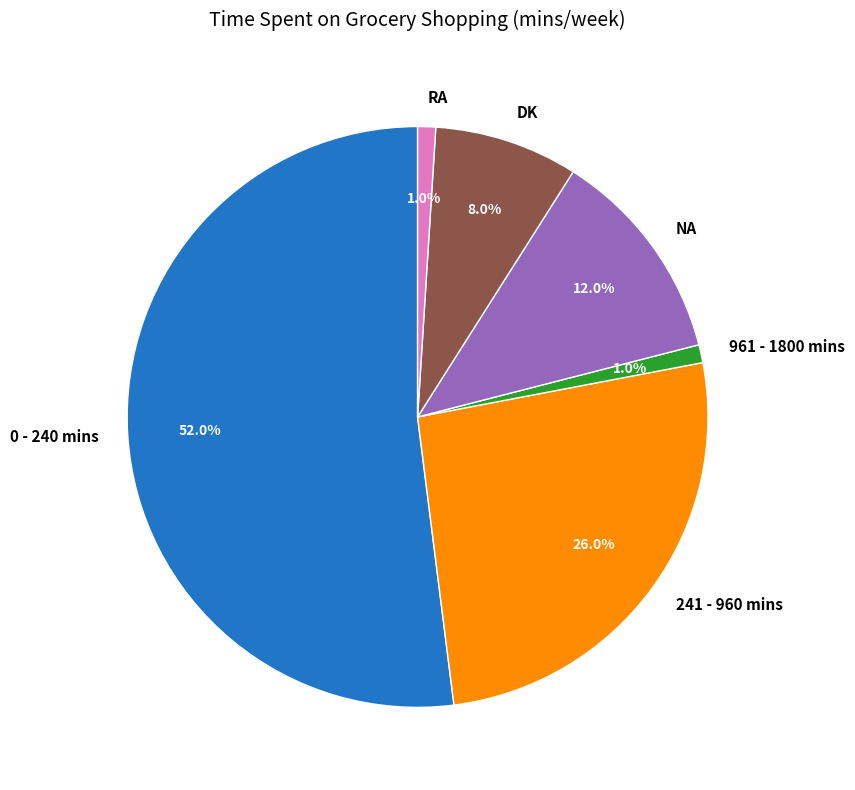

The NA slice represents 12% of the pie. True or false?

True